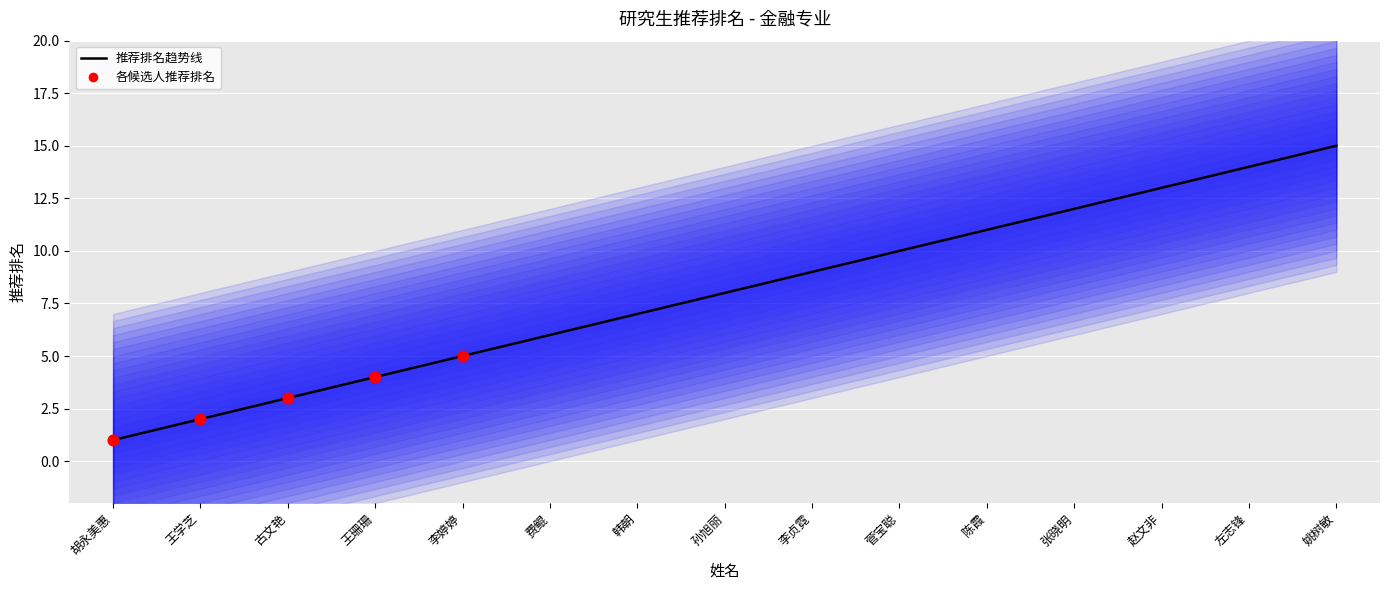

Between 古文艳 and 王珊珊, which is larger?

王珊珊